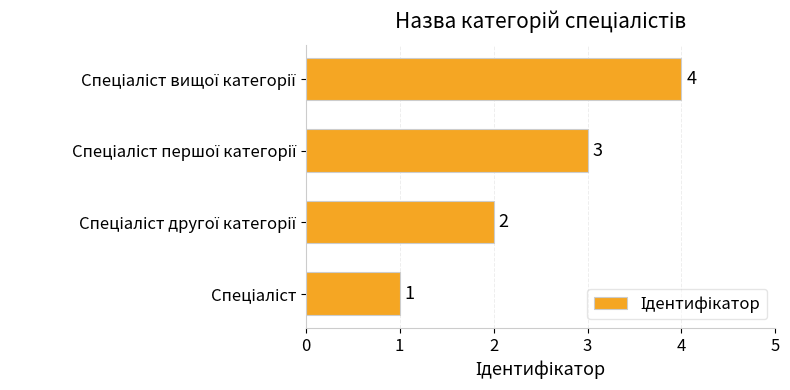

What is the difference between the maximum and minimum values?

3